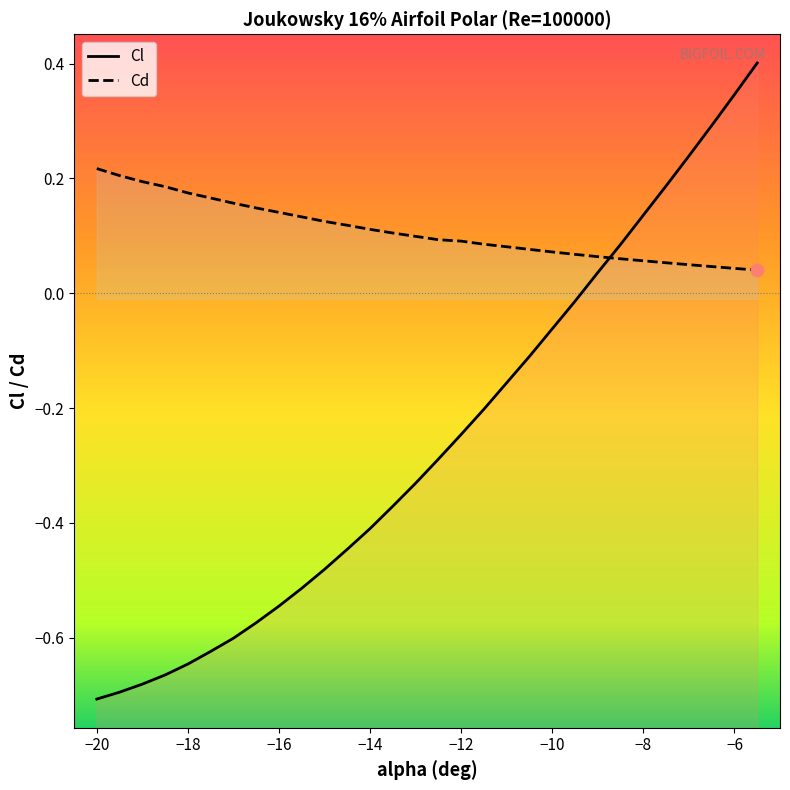

Which series has the widest spread of Y values?

Cl